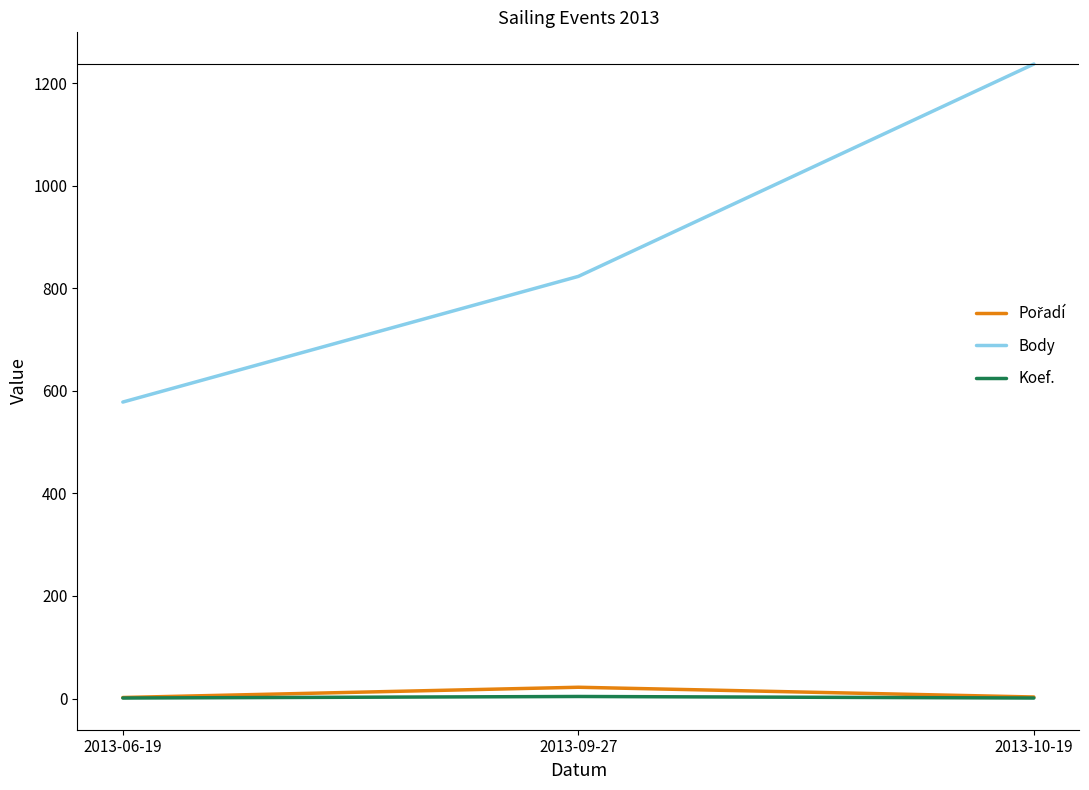

Which series changed the most between 2013-09-27 and 2013-10-19?

Body